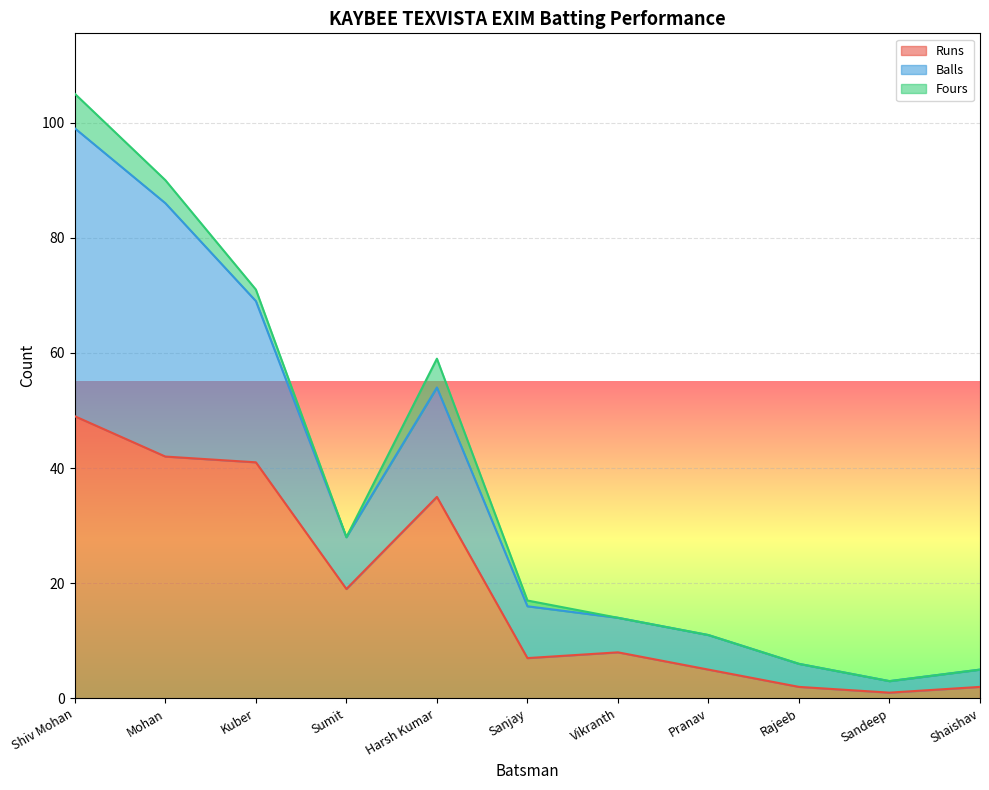

How many values in the Runs series are below 8?

5